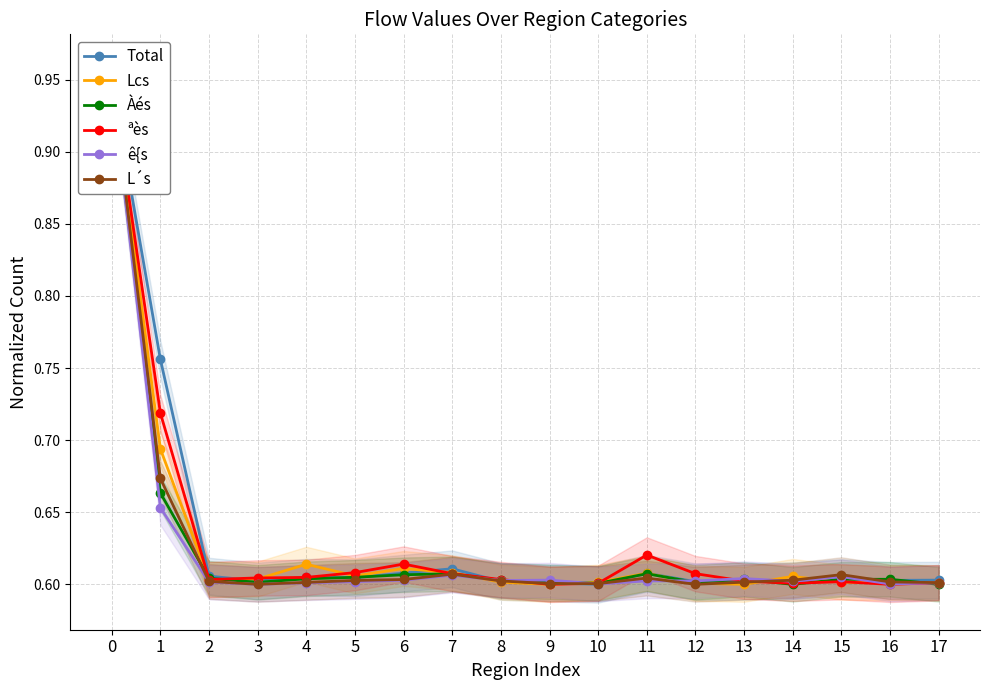

At 7, list the series in order from smallest to largest.

ê{s, L´s, Àés, ªès, Lcs, Total